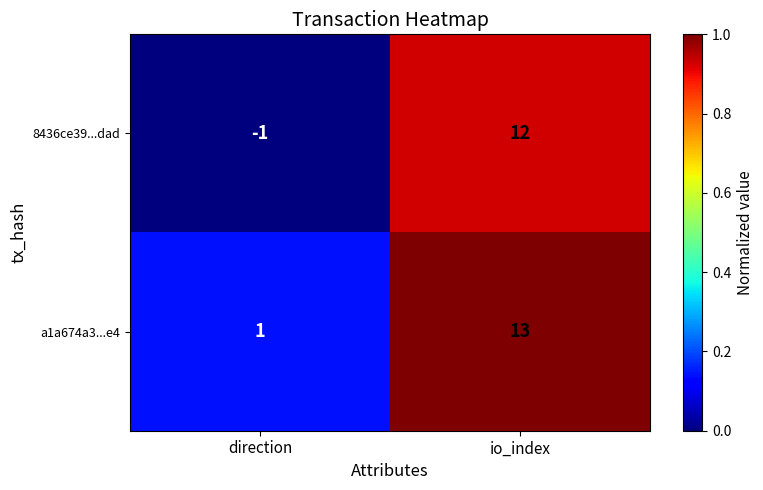

At which label is a1a674a3...e4 closest to 7?

direction